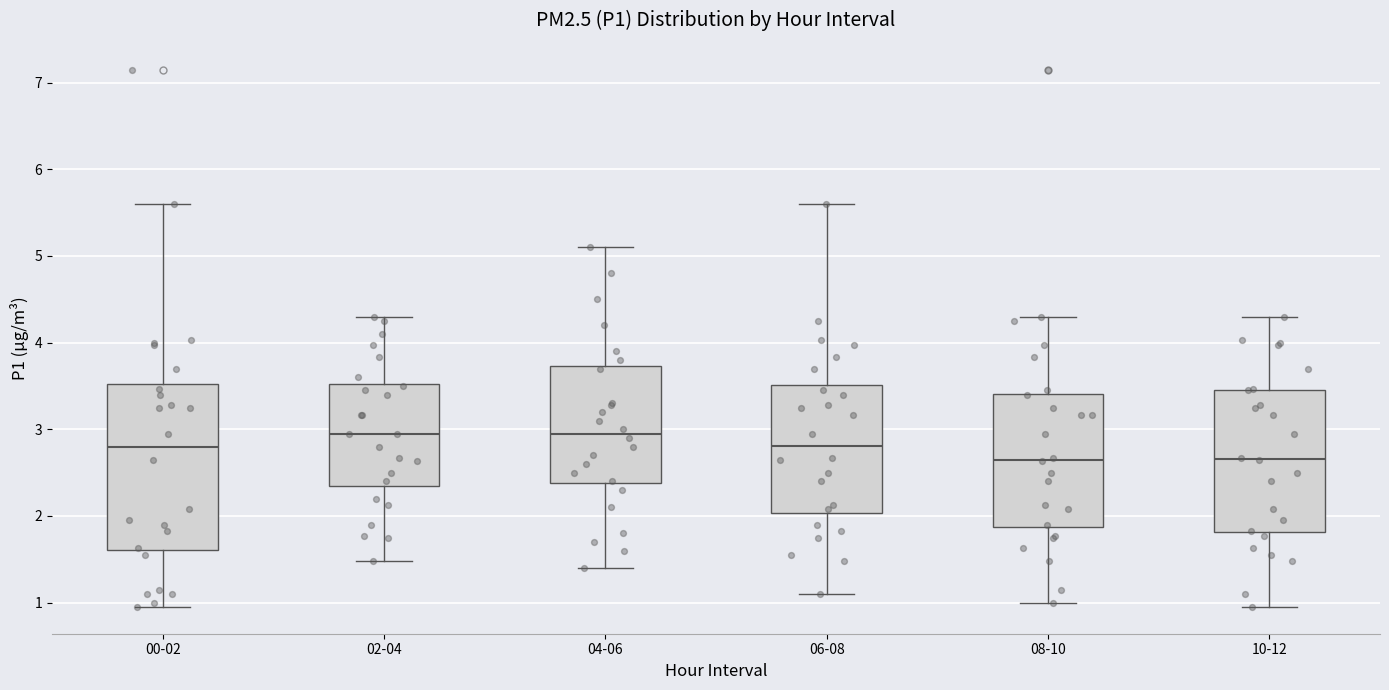

Comparing the boxes themselves (not the whiskers), which one is the tallest?

00-02